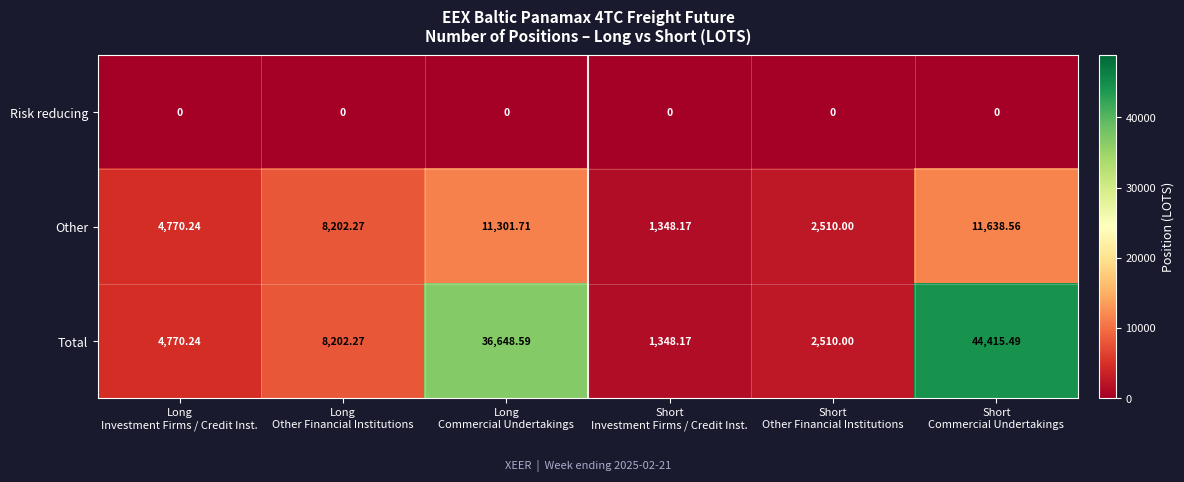

List the series in order of their peak value, lowest first.

Risk reducing, Other, Total